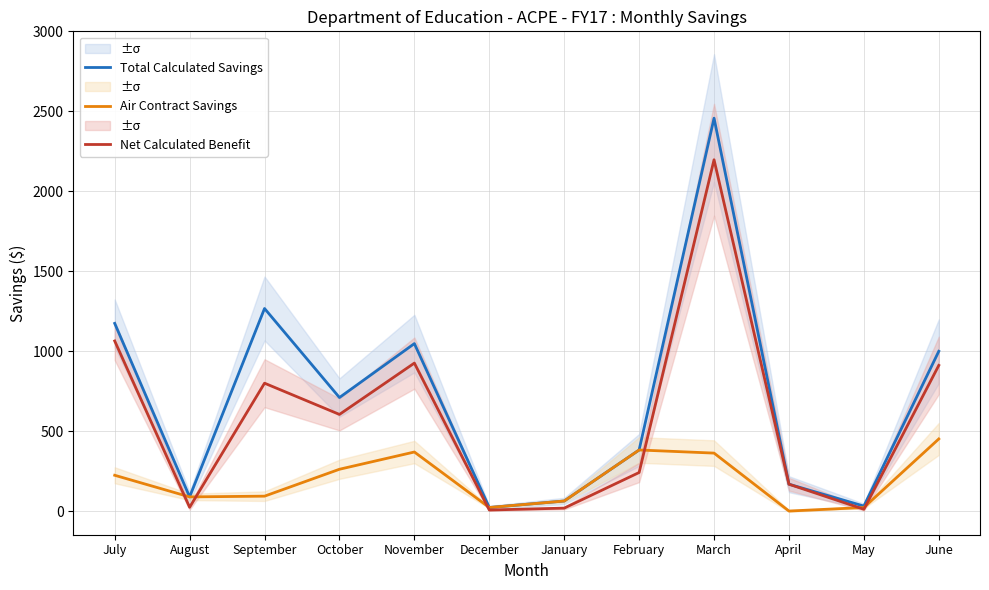

At which label does Air Contract Savings first exceed 223?

July